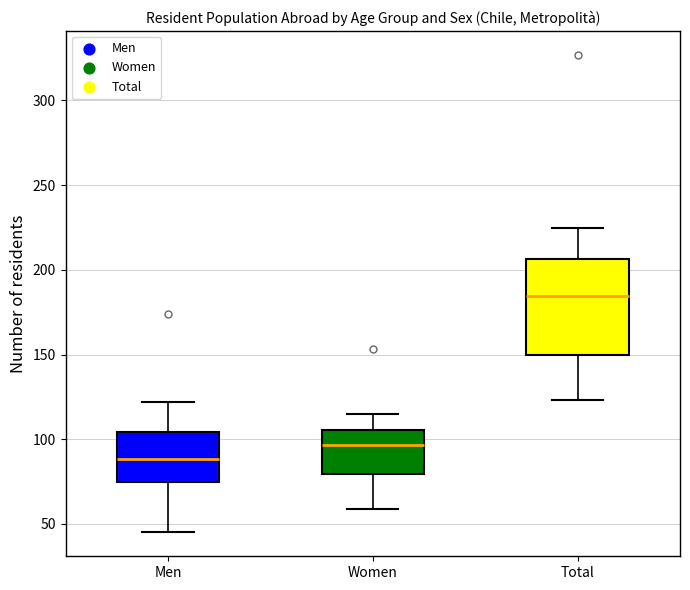

Reading left to right, transcribe this box plot: for each box, give where its median line is, the range the box spans, and where its two whiskers end, as read against the y-axis. The values are not printed on the chart, so give them approximately, as read against the axis.

Men: median 90, box 75 to 105, whiskers 45 to 120
Women: median 95, box 80 to 105, whiskers 60 to 115
Total: median 185, box 150 to 205, whiskers 125 to 225